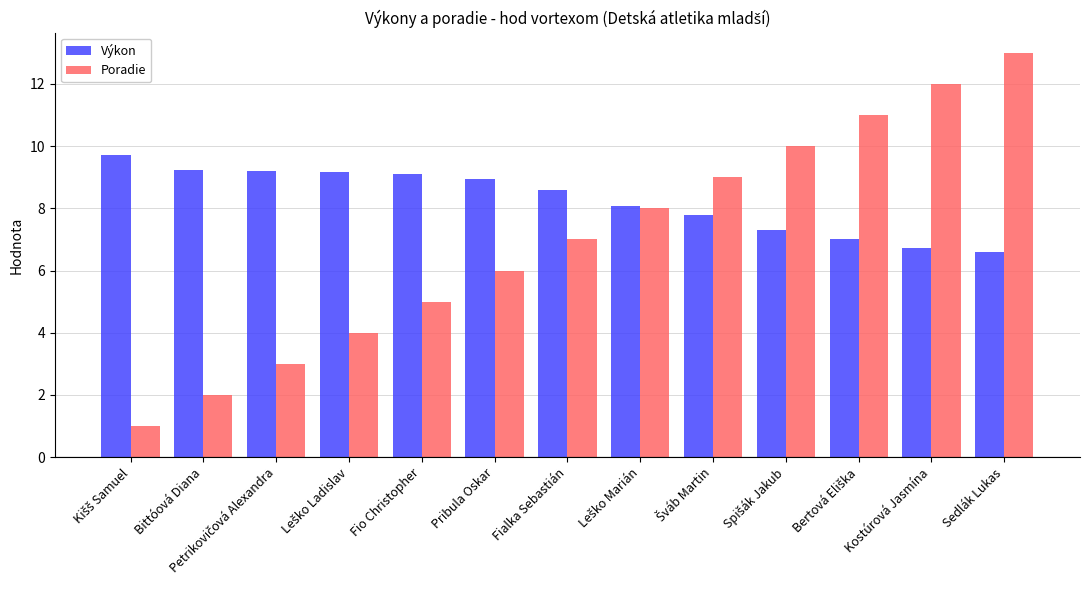

What is the smallest value displayed?

1.0